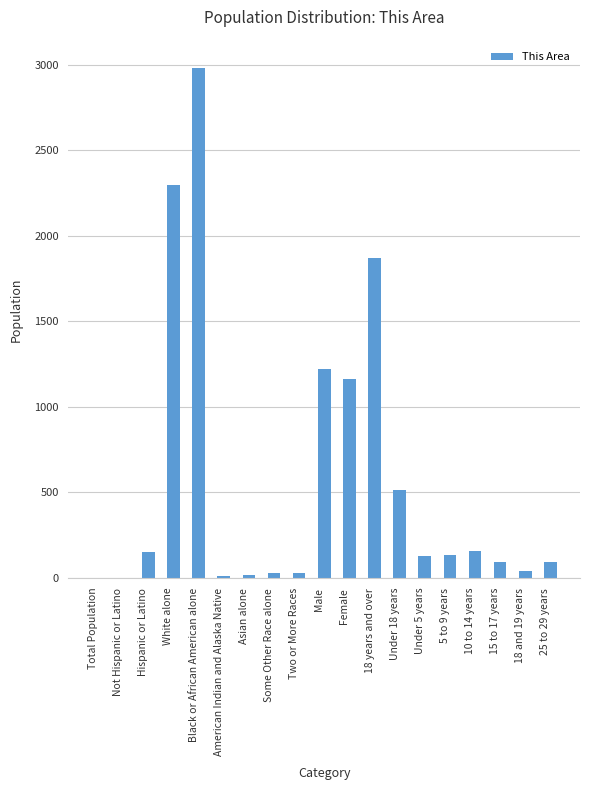

What is the sum of all values?

10932